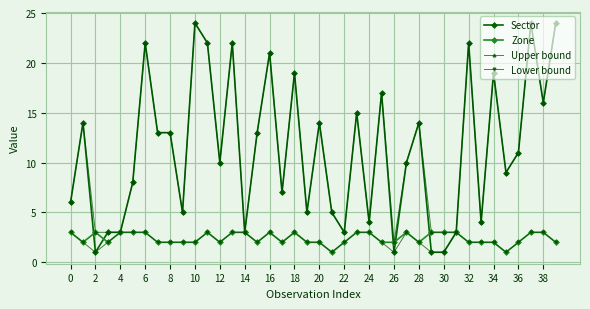

What is the highest value of the Lower bound series?

3